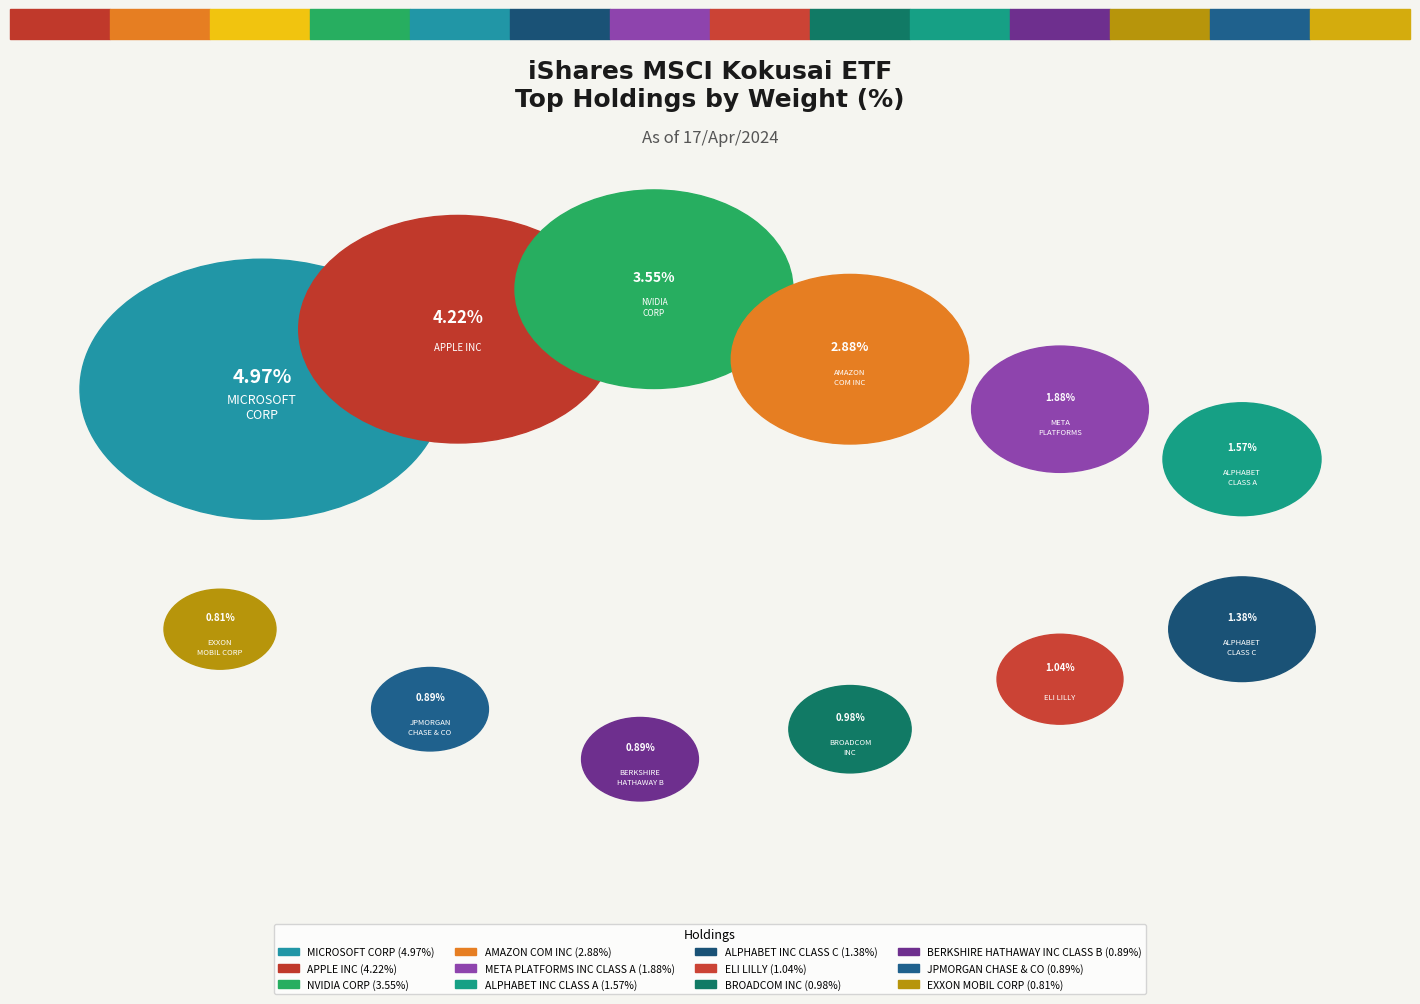

Count the number of slices in the pie.

12